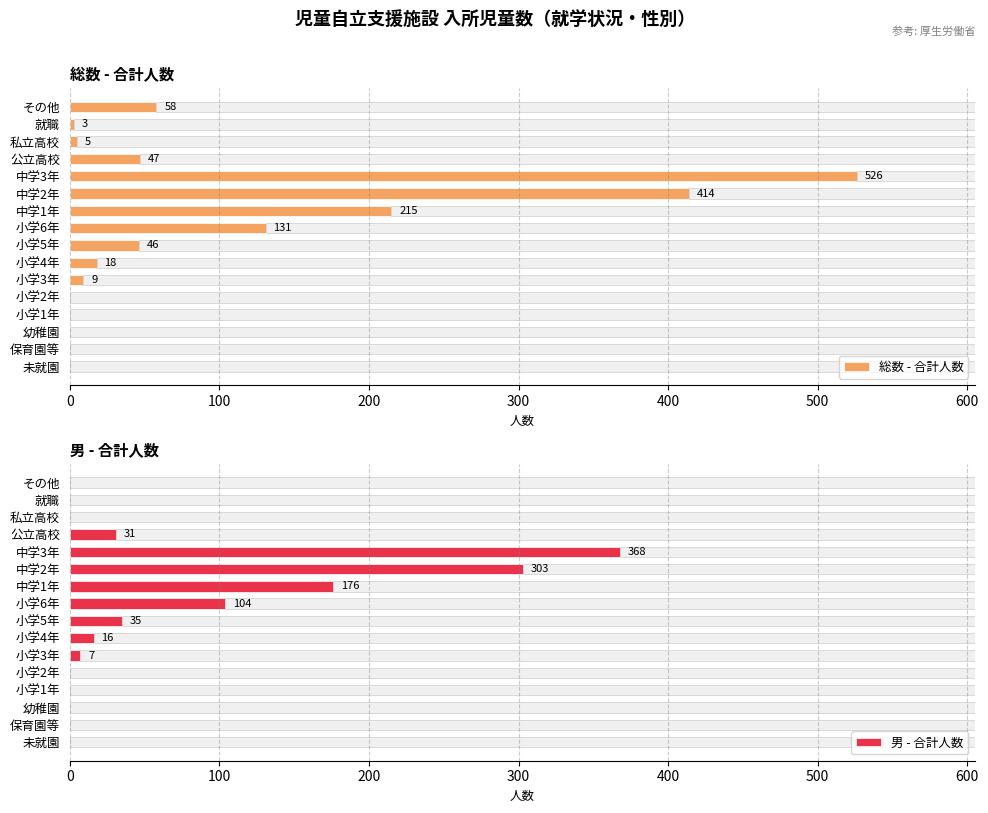

Where is 総数 - 合計人数 nearest to the value 263?

中学1年